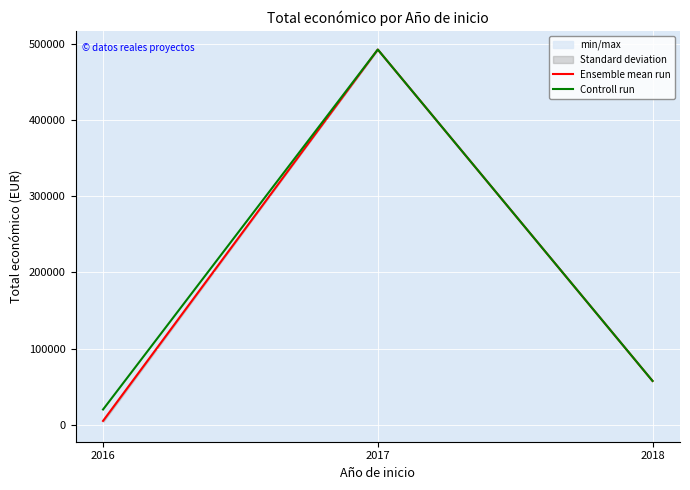

What is the difference between the Ensemble mean run values at 2016 and 2017?

487764